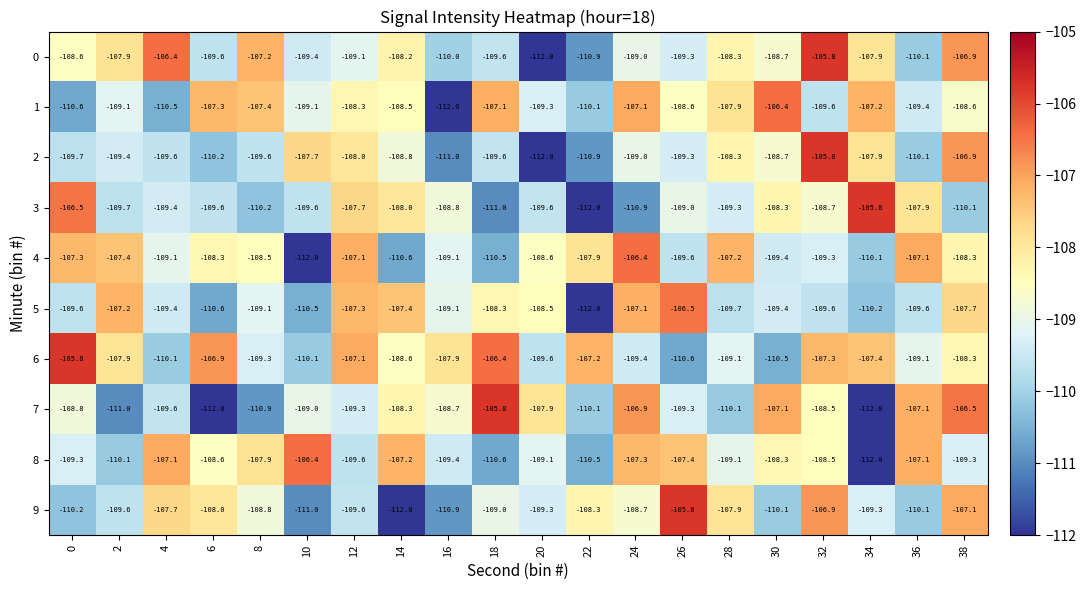

True or false: 8 has a value of -109.1 at 20.

True